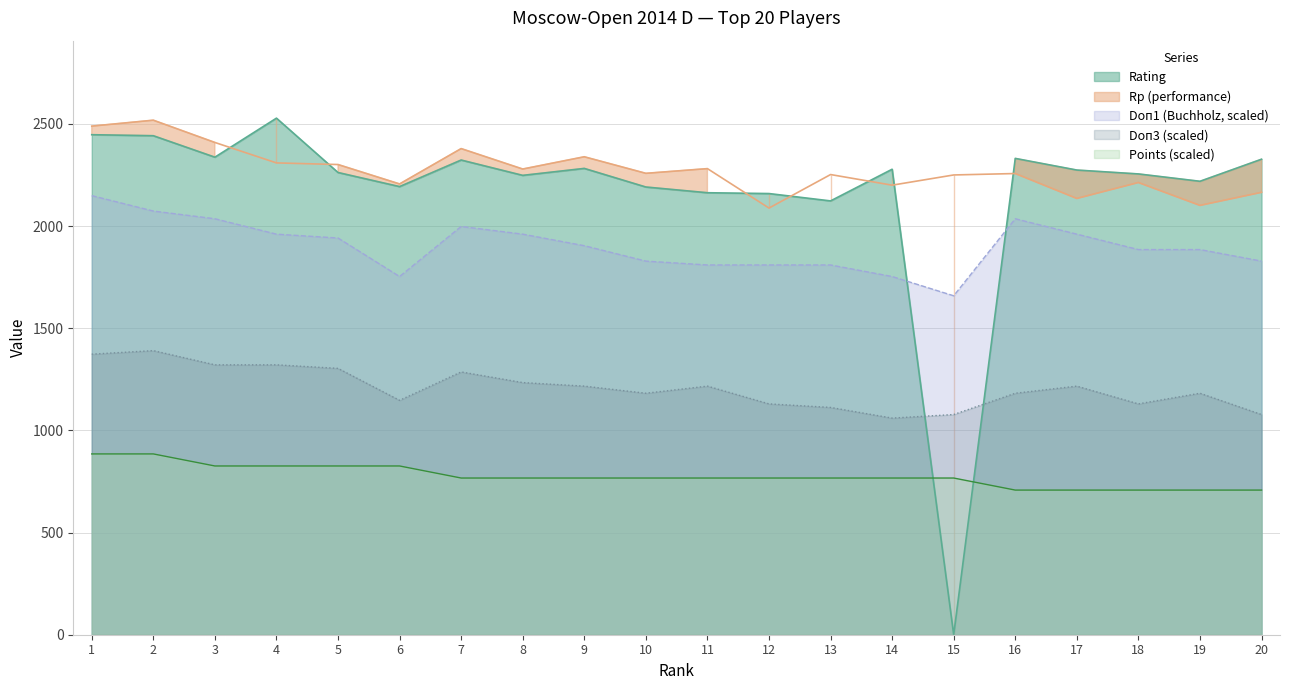

What is the total value across all series at 16?

8513.4